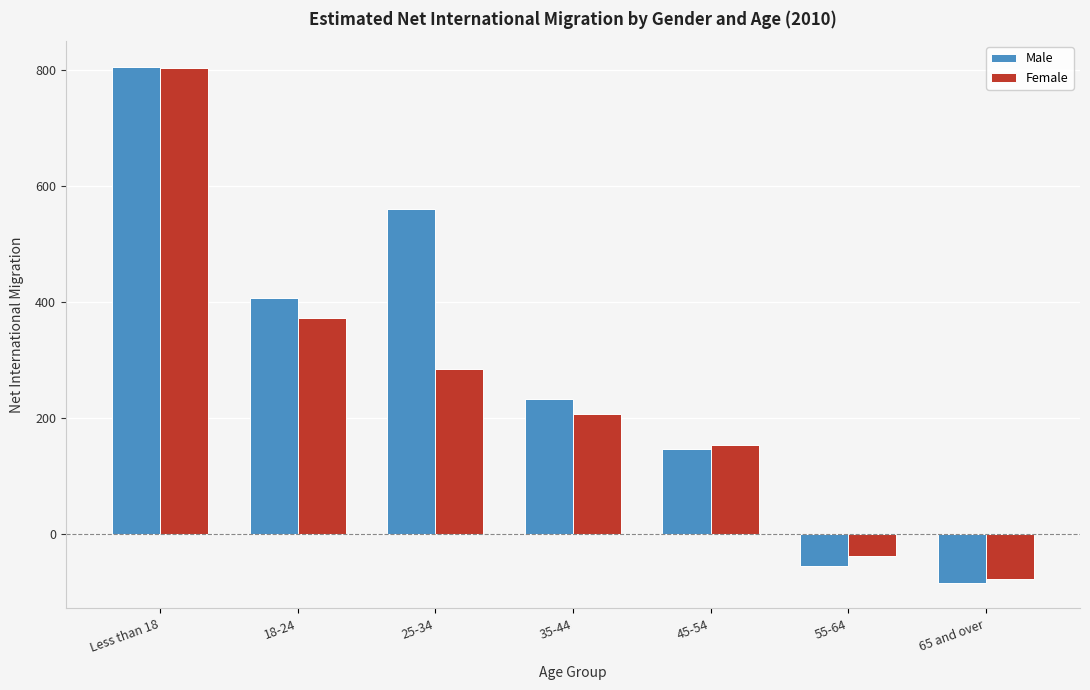

Reading left to right, extract all data points from this chart.

Male: 805	406	560	232	146	-55	-84
Female: 803	372	284	206	154	-38	-78